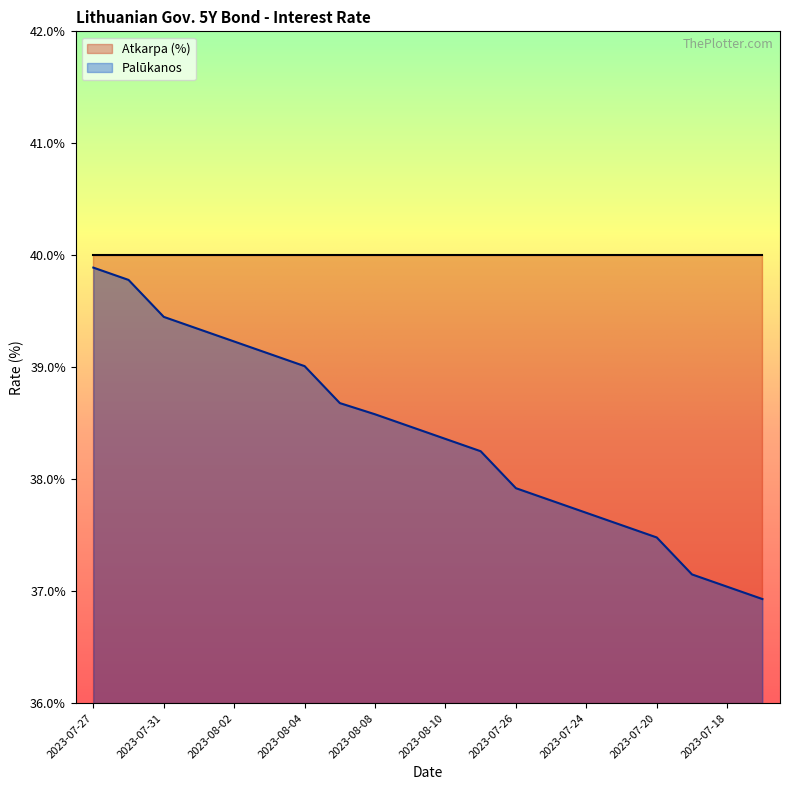

At which label is the value closest to 0?

2023-07-17